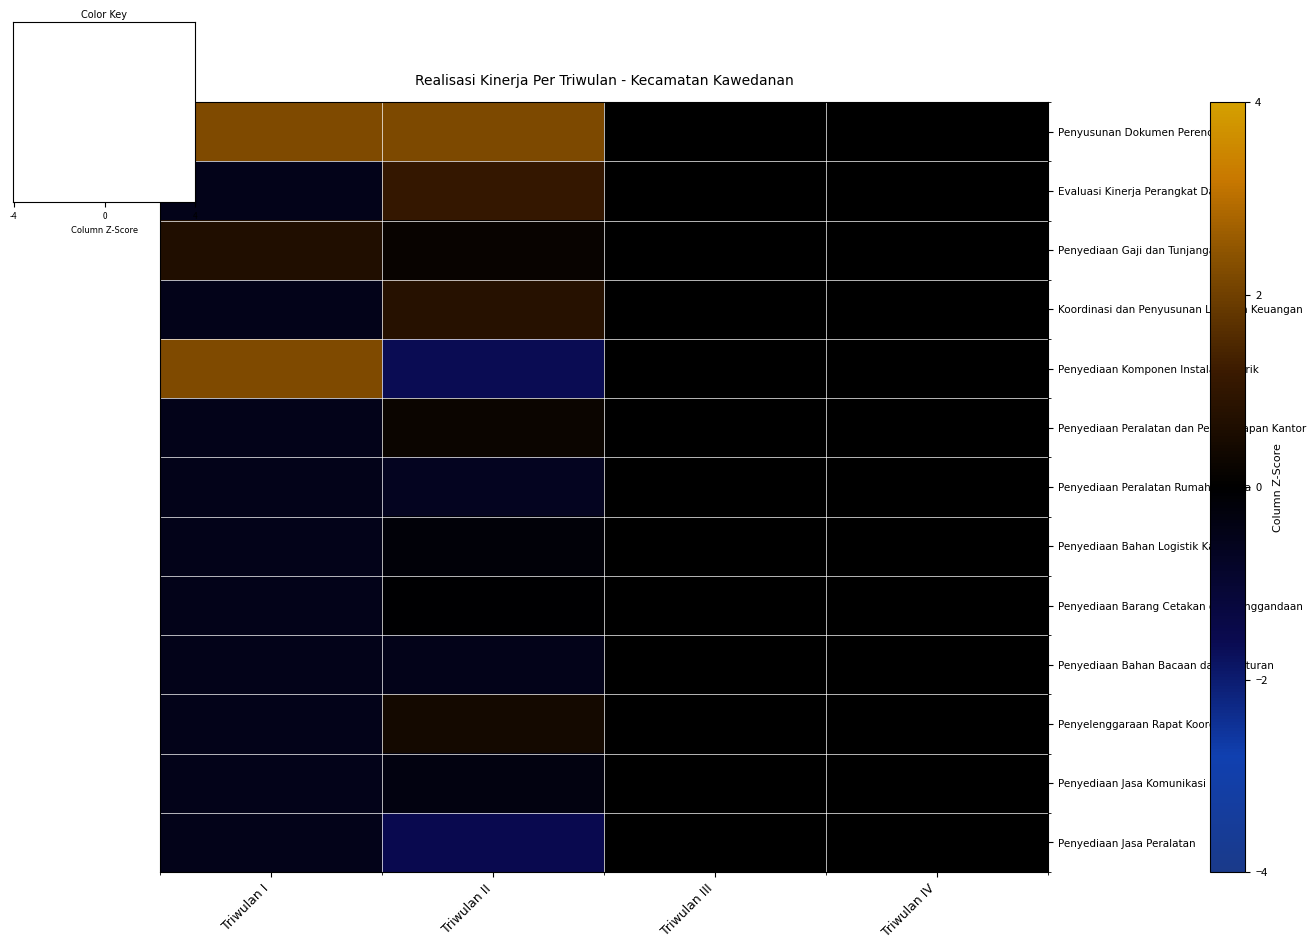

What is the maximum value shown in the chart?

2.2